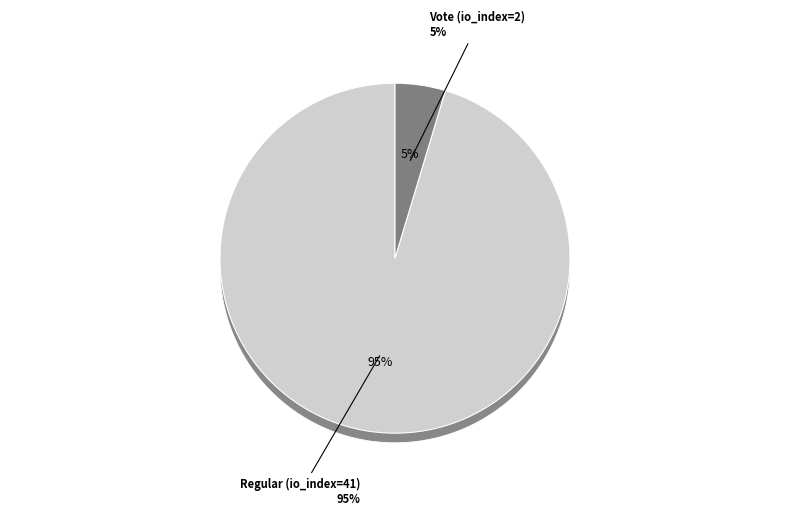

Is it true that Regular (io_index=41) is 95% of the pie?

True